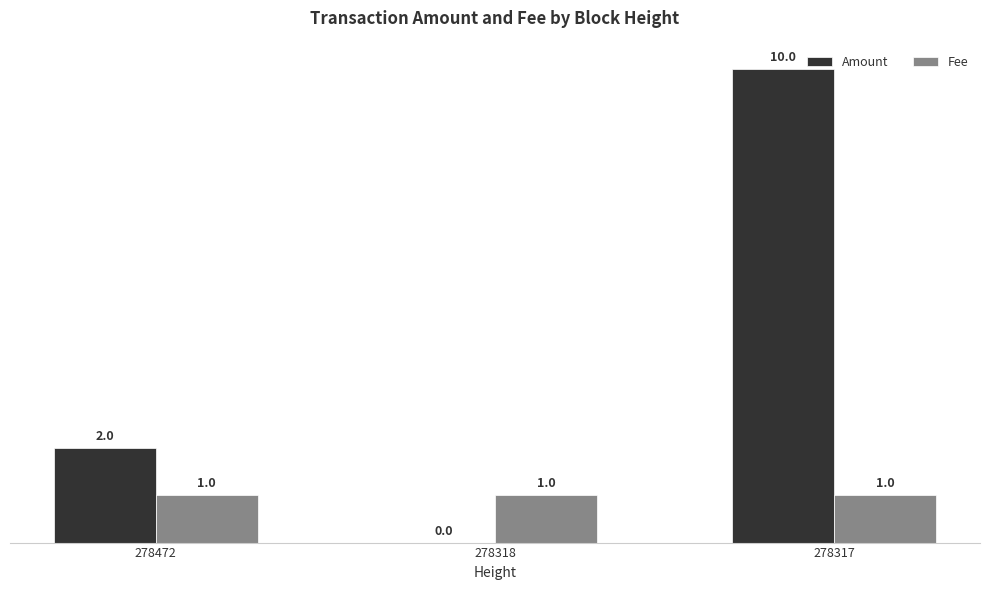

What is the sum of the Amount values at 278317 and 278472?

12